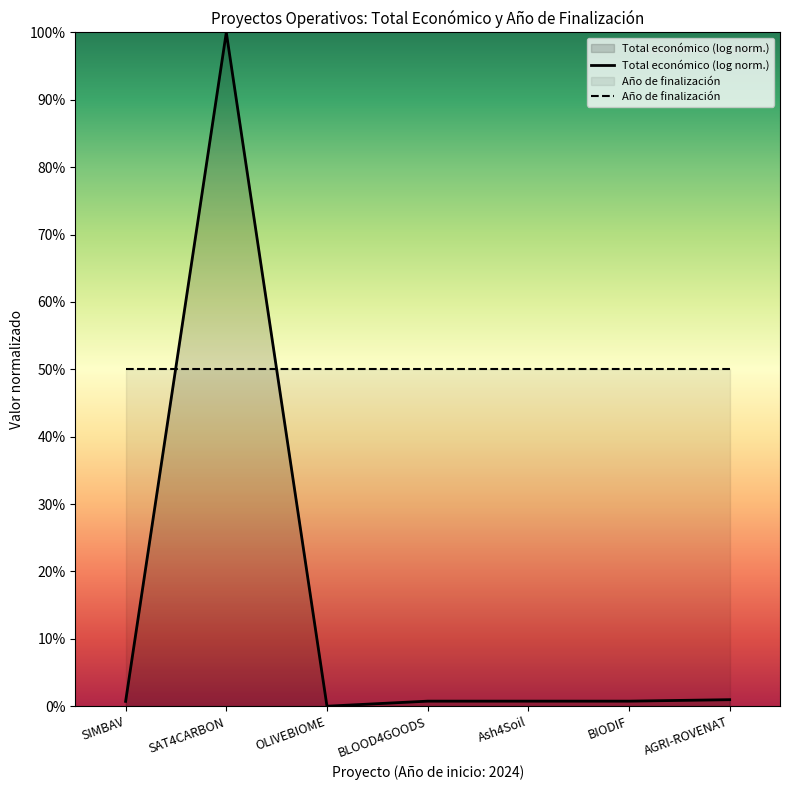

What is the label of the 4th point from the left?

BLOOD4GOODS